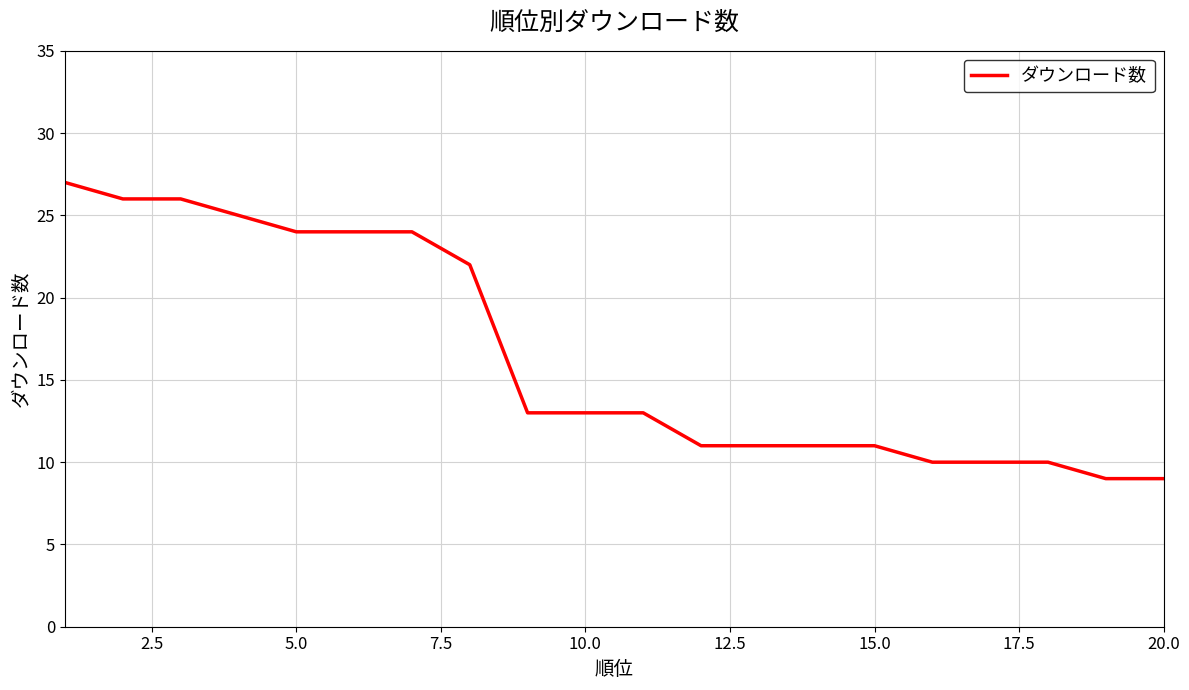

What is the greatest value displayed?

27